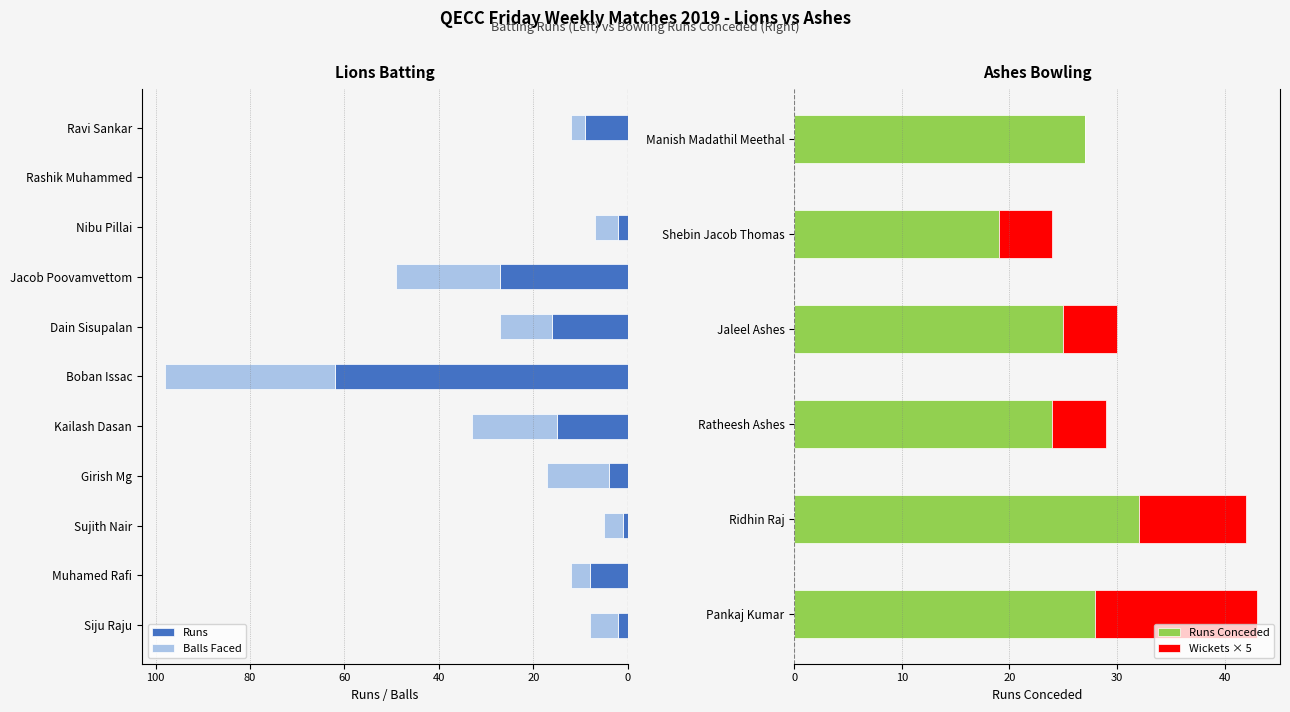

What is the value of the Lions Runs bar at the 11th from the left?

9